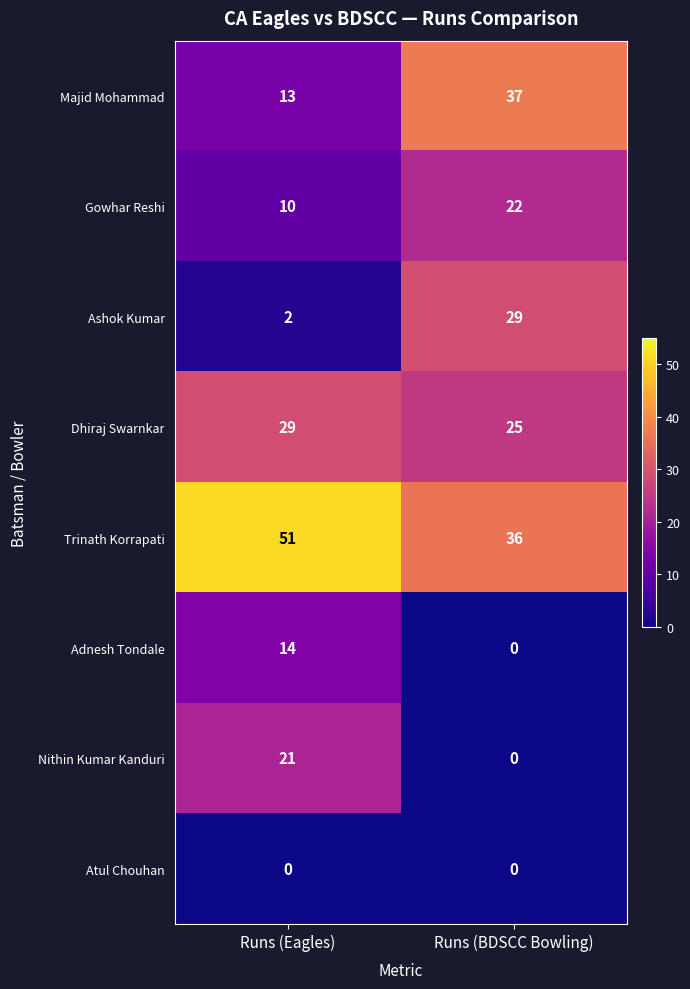

What is the difference between the Trinath Korrapati values at Runs (BDSCC Bowling) and Runs (Eagles)?

15